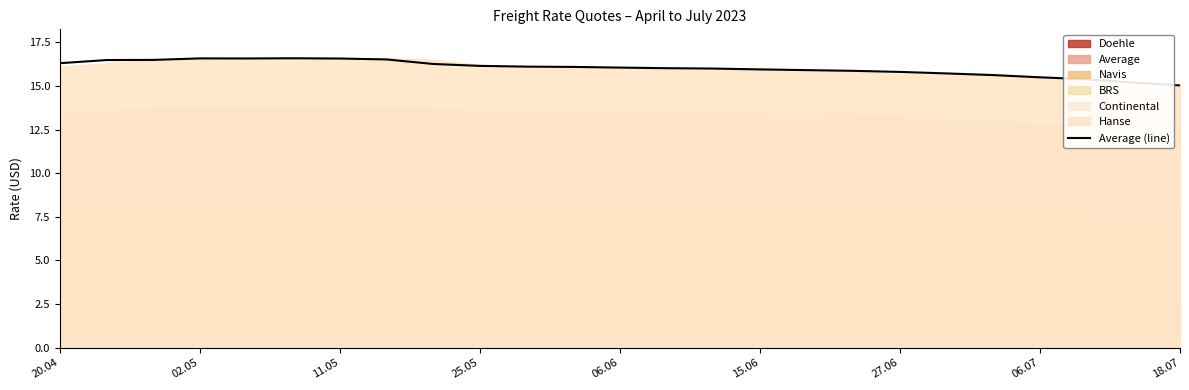

What is the maximum value for Average (line)?

16.6